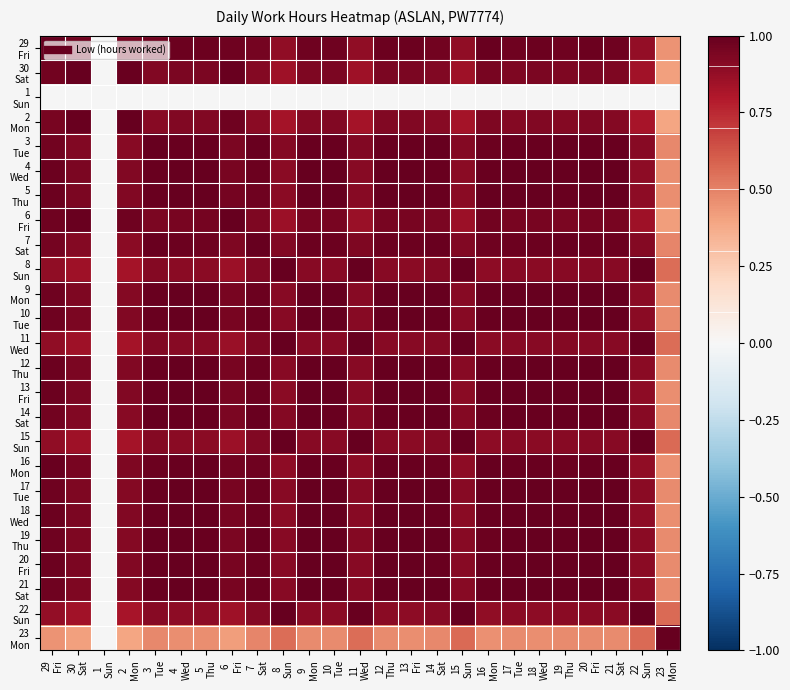

Is the value of 18 Wed at 6 Fri greater than the value of 15 Sun at 13 Fri?

Yes